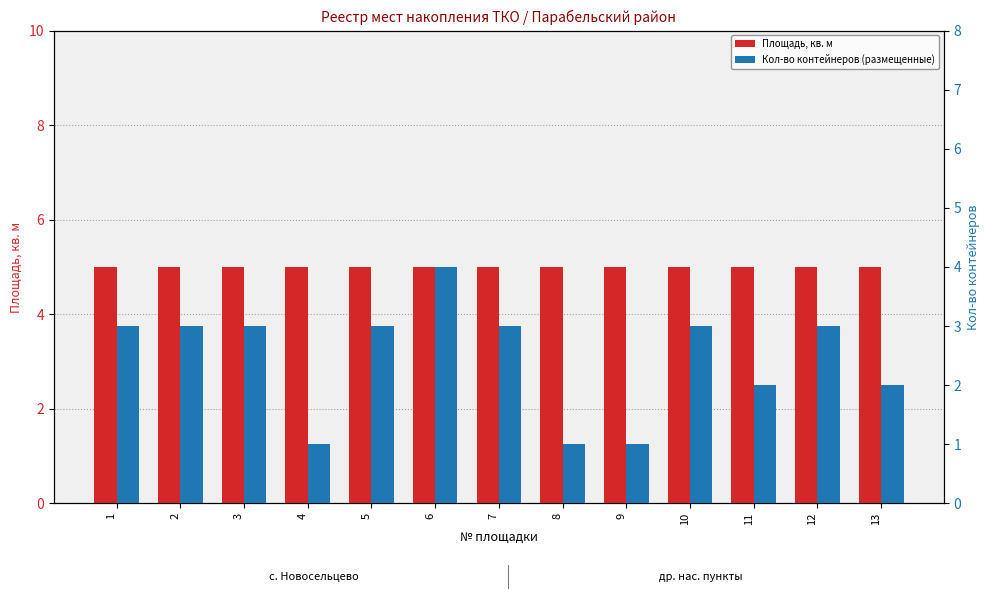

Rank the series by their average value, from lowest to highest.

Кол-во контейнеров (размещенные), Площадь, кв. м